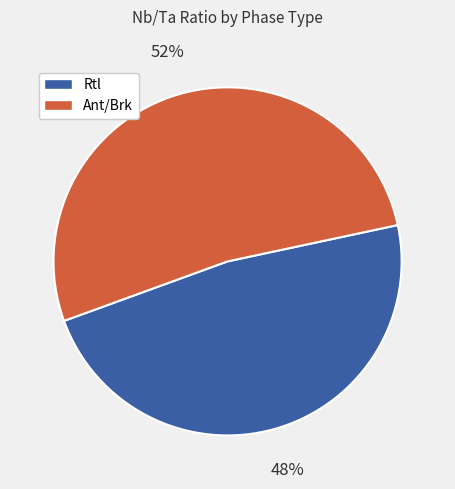

To the nearest percent, what is the difference between the largest and smallest slice percentages?

4%